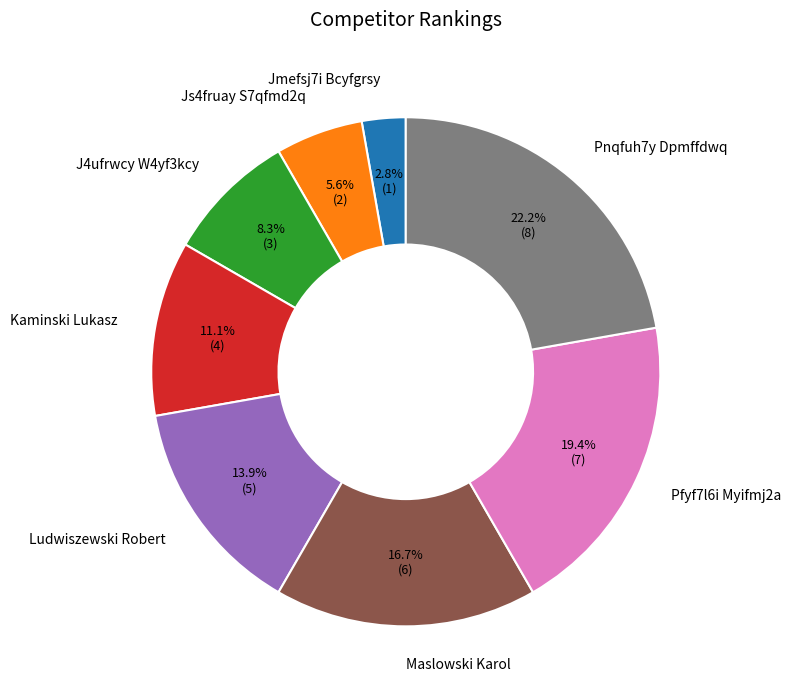

How many slices are in this pie chart?

8